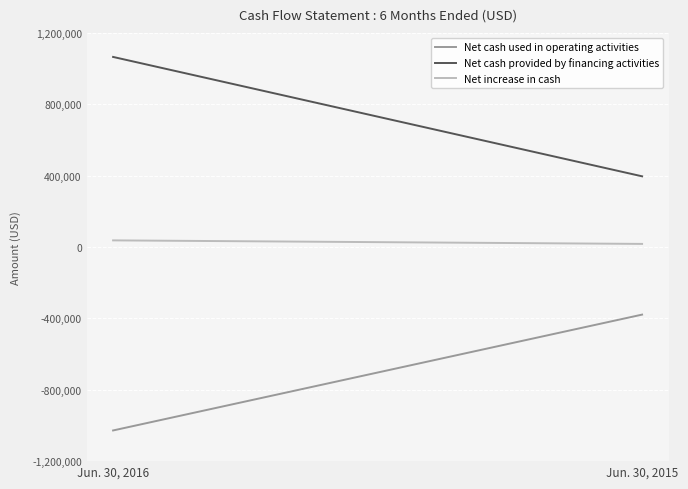

Which series has the largest total across all categories?

Net cash provided by financing activities